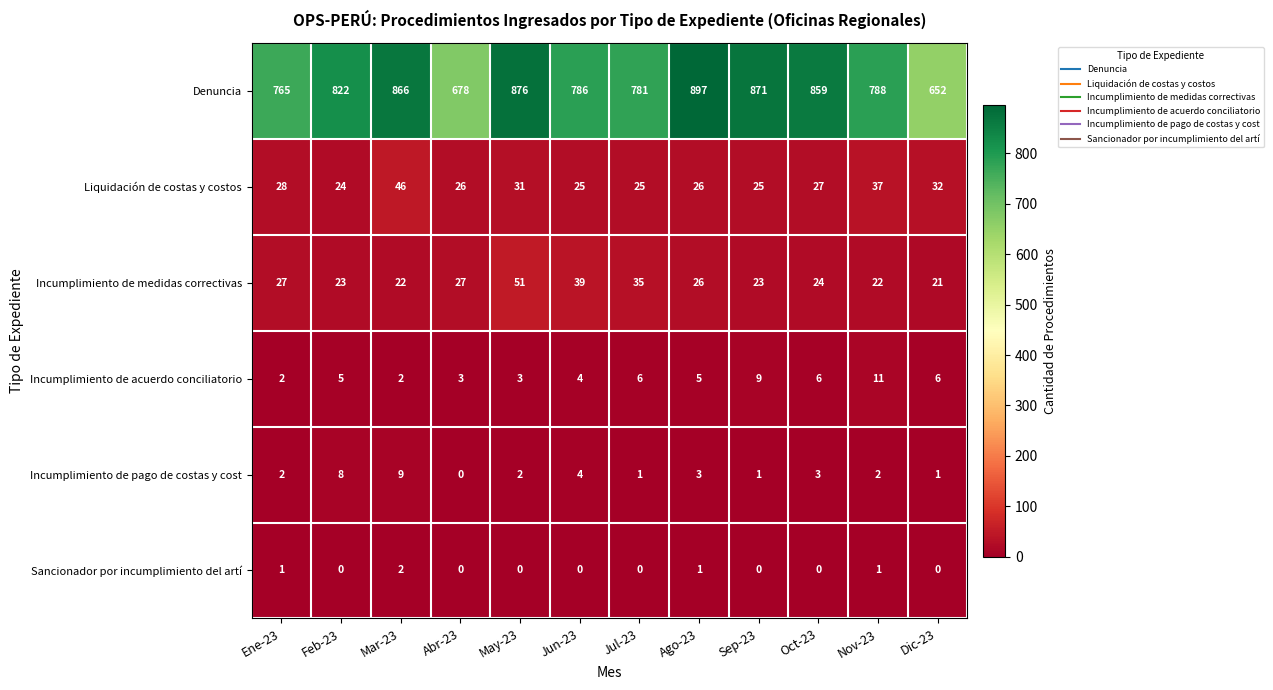

List the series in order of their peak value, lowest first.

Sancionador por incumplimiento del artí, Incumplimiento de pago de costas y cost, Incumplimiento de acuerdo conciliatorio, Liquidación de costas y costos, Incumplimiento de medidas correctivas, Denuncia